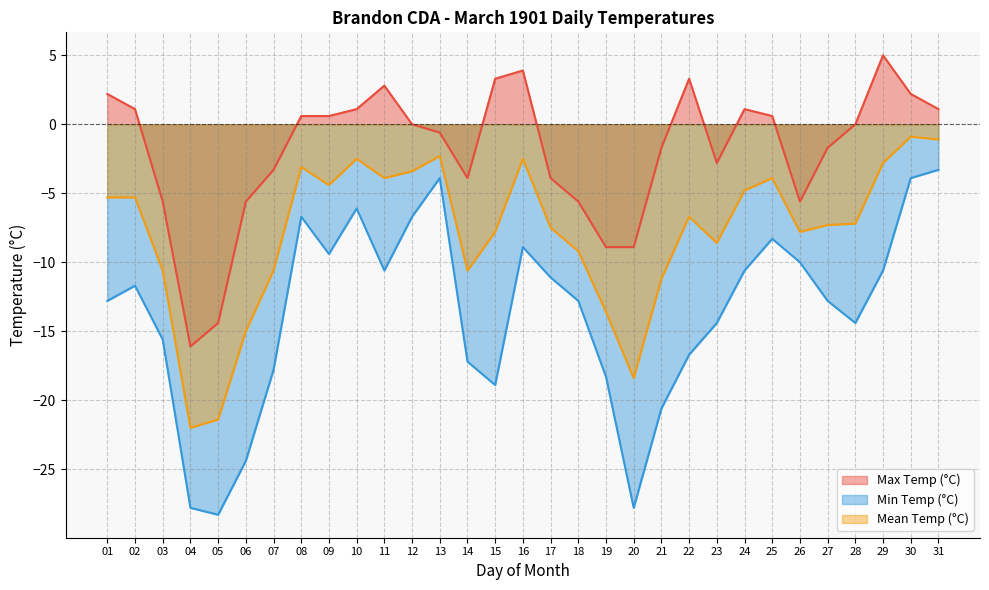

Between 16 and 21, which series saw the biggest shift?

Min Temp (°C)